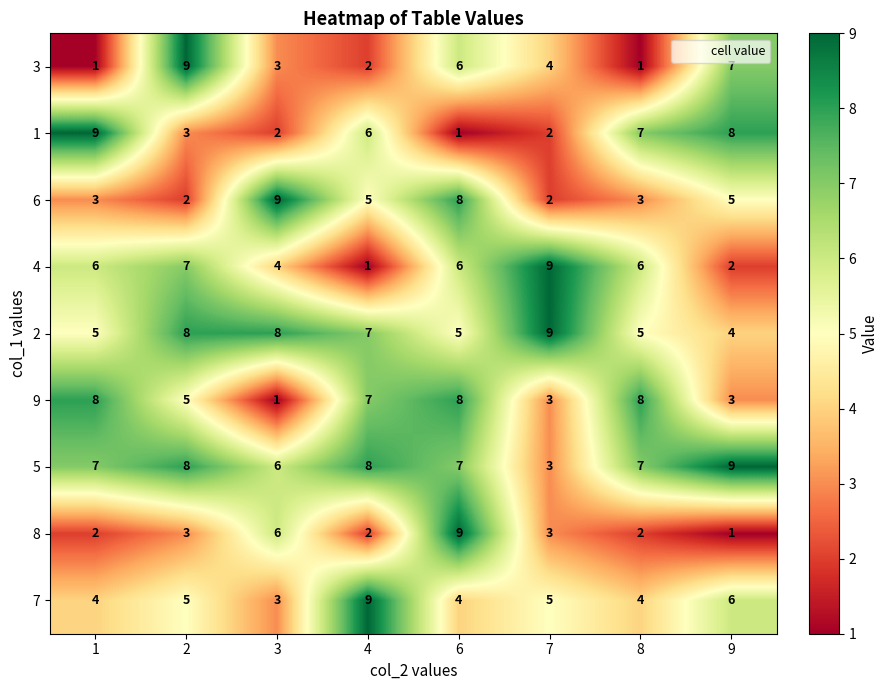

Between 1 and 2, which series saw the biggest shift?

3